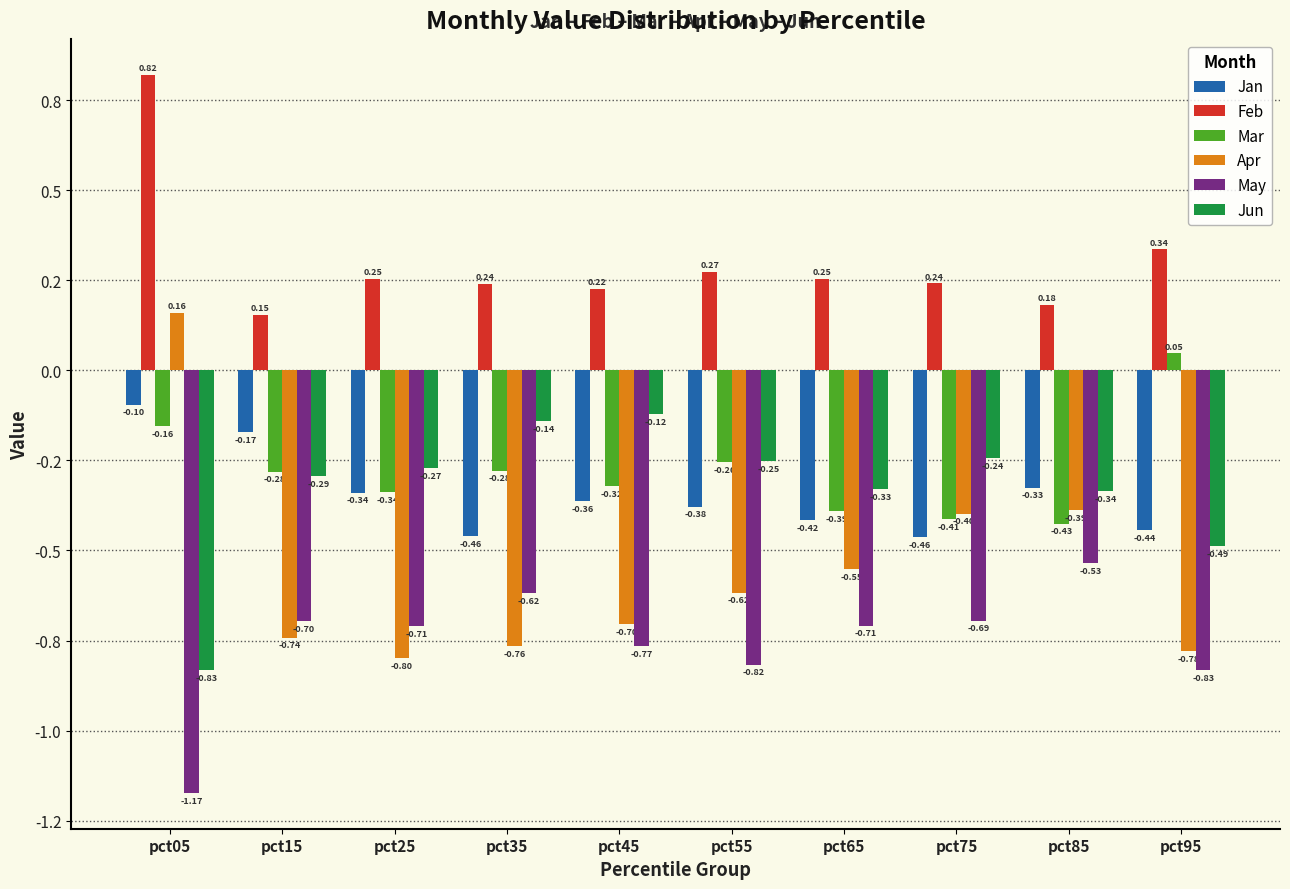

At which category does the chart reach its minimum across all series?

pct05